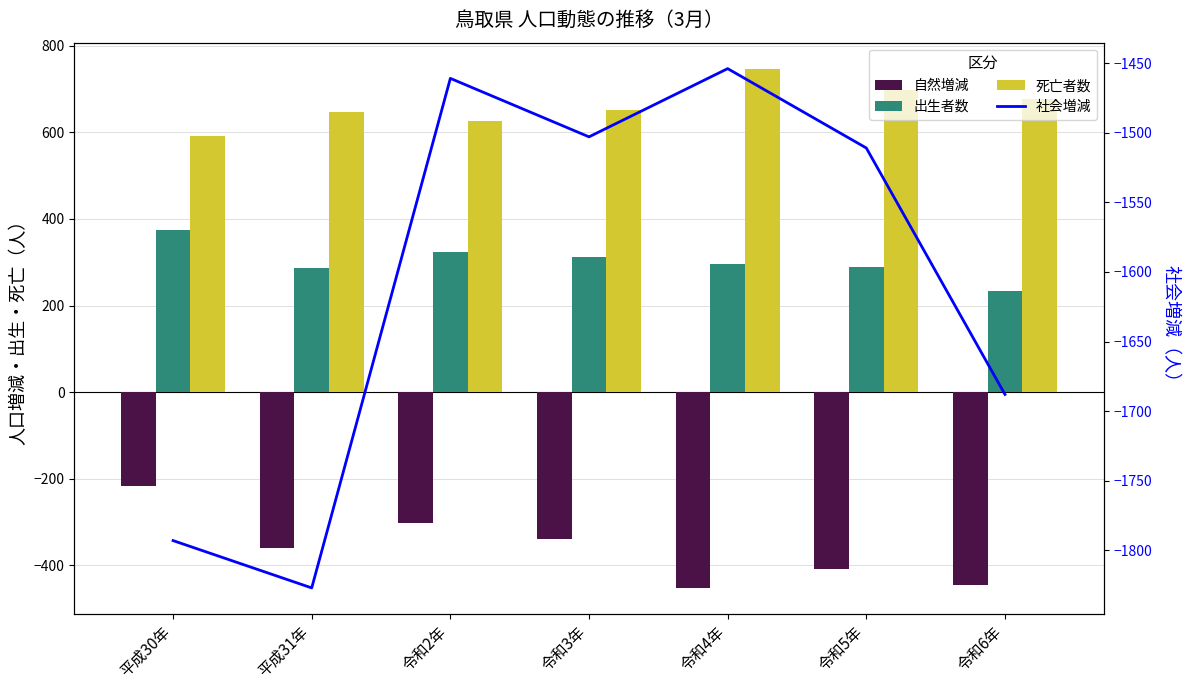

What are all the series names shown in the legend?

自然増減, 出生者数, 死亡者数, 社会増減